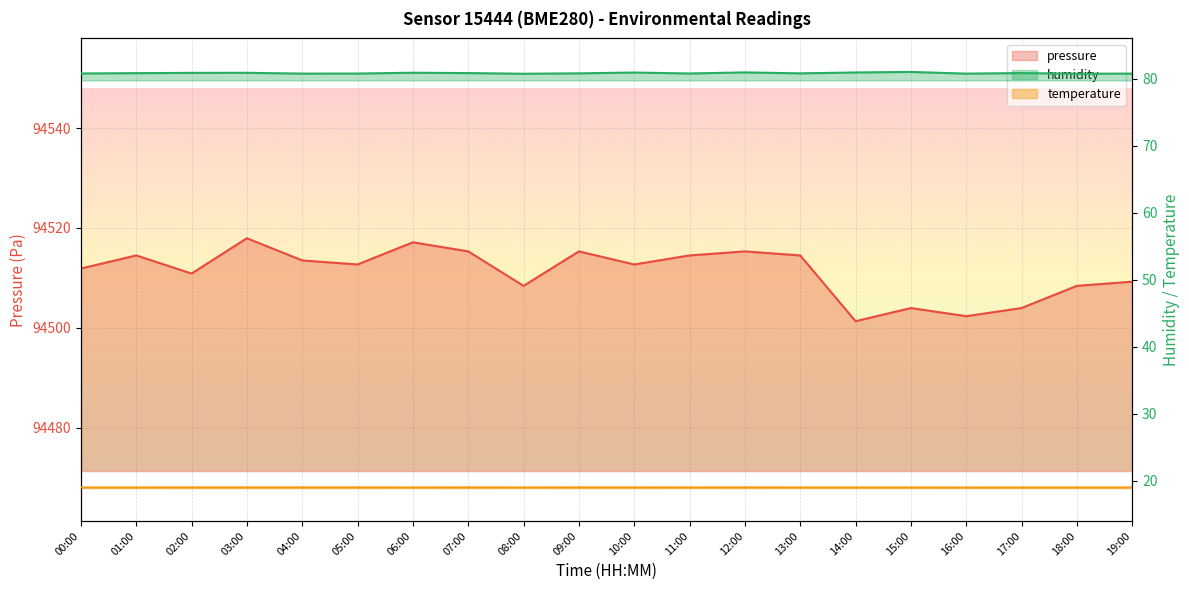

What is the total value across all series at 14:00?

94601.3